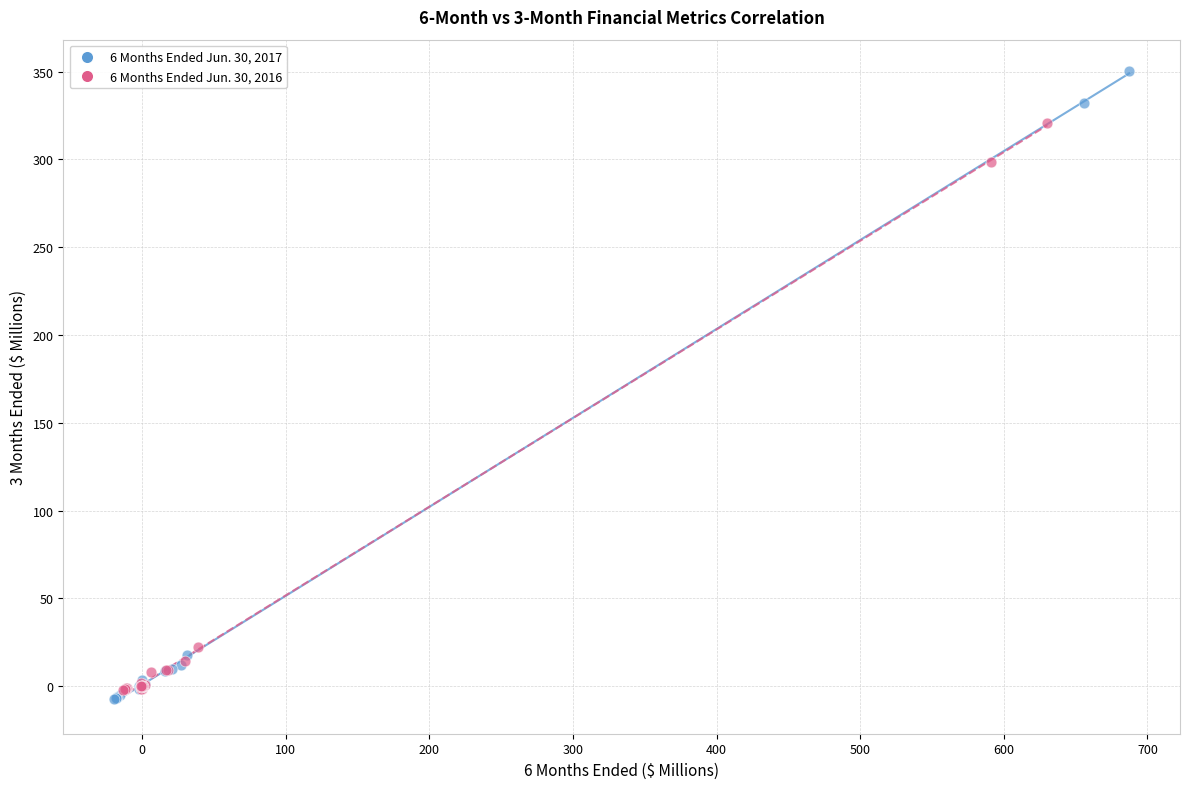

What are all the series names shown in the legend?

6 Months Ended Jun. 30, 2017, 6 Months Ended Jun. 30, 2016